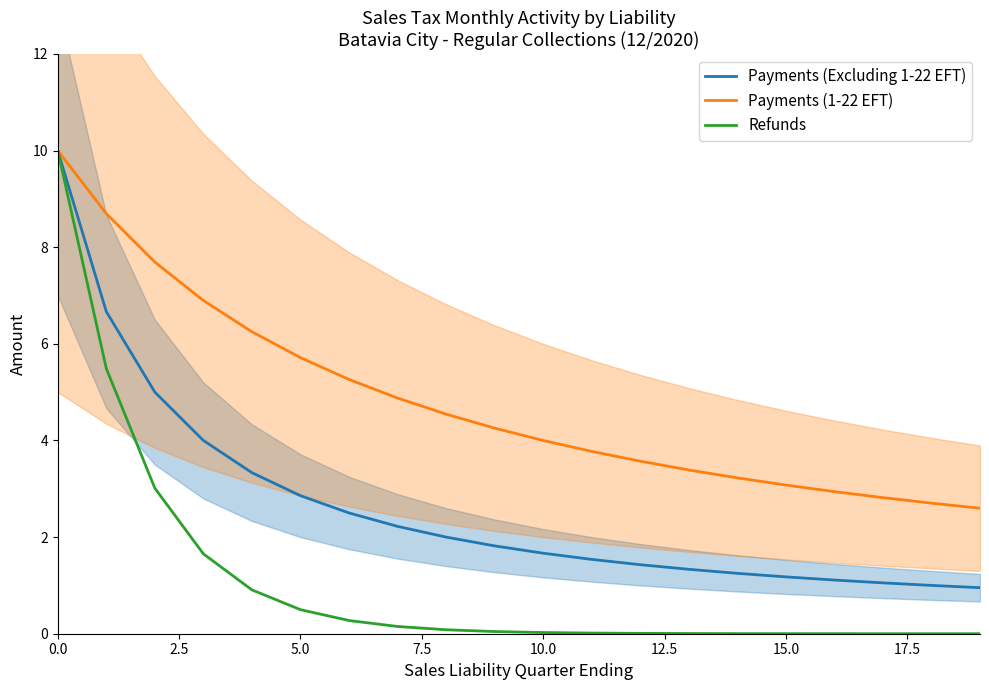

At 11, list the series in order from smallest to largest.

Refunds, Payments (Excluding 1-22 EFT), Payments (1-22 EFT)